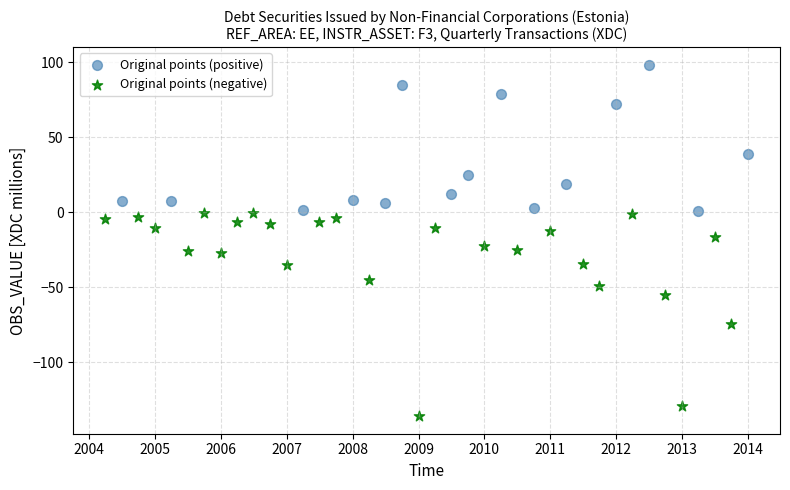

Which series reaches the minimum Y coordinate?

Original points (negative)